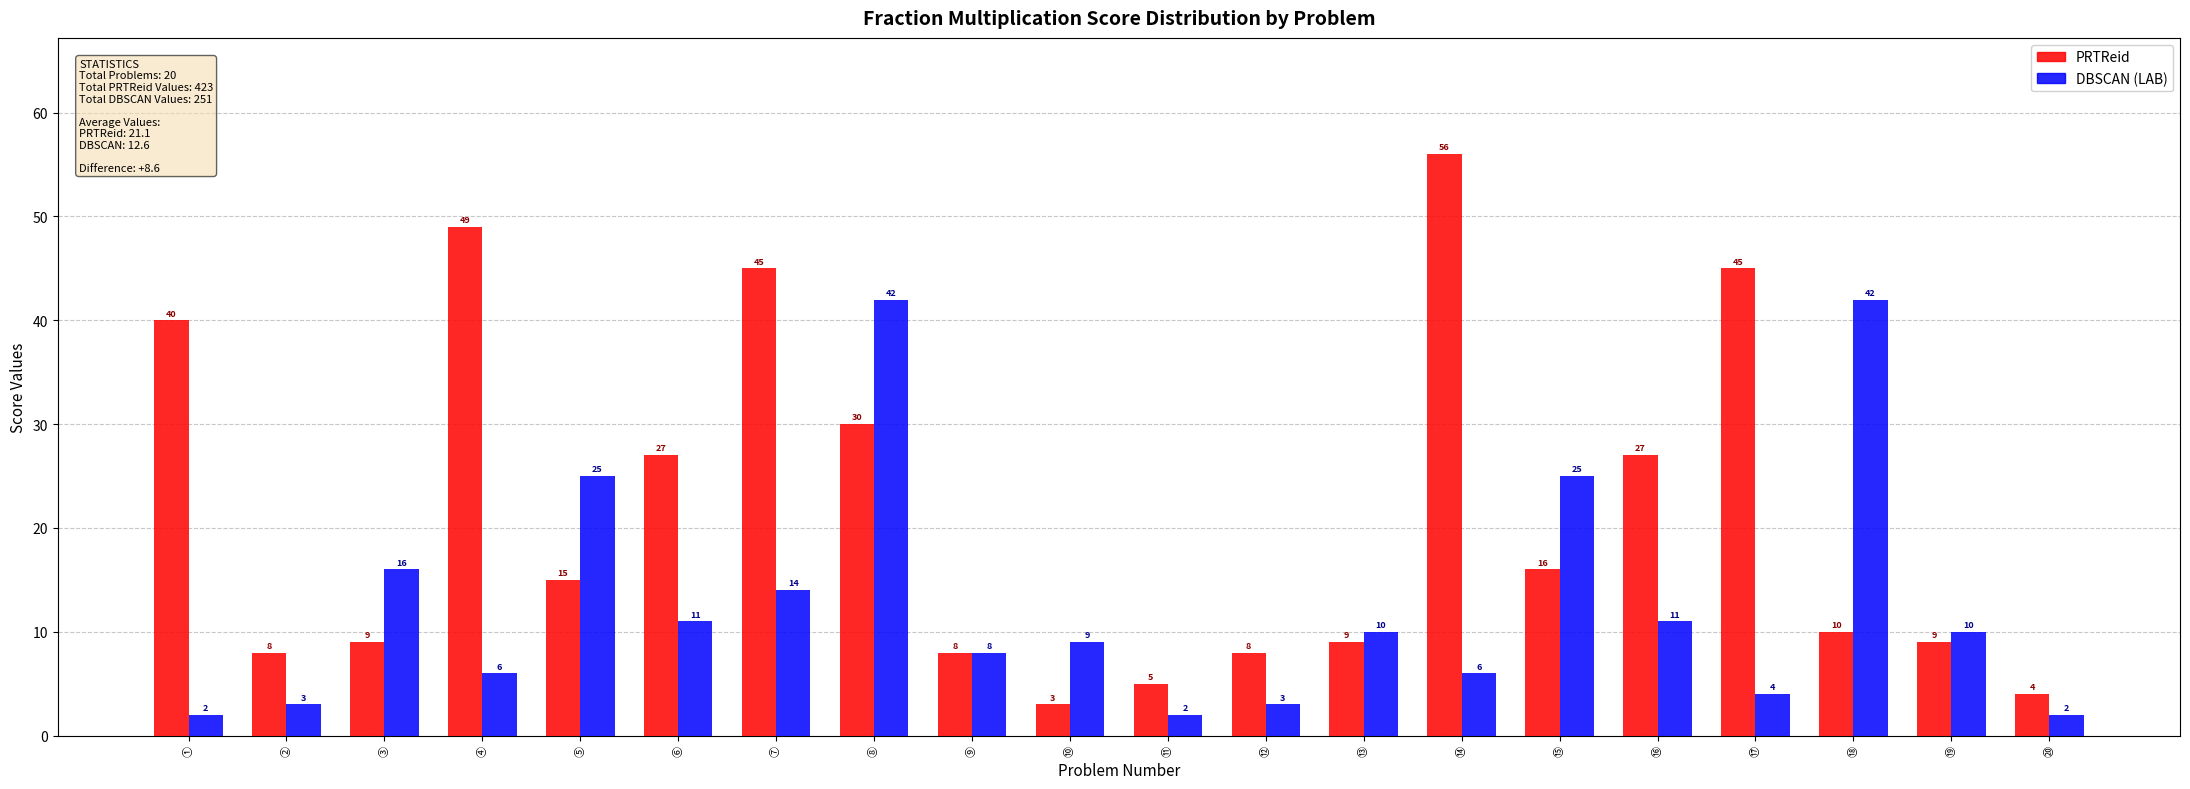

List the series in order of their peak value, highest first.

PRTReid, DBSCAN (LAB)